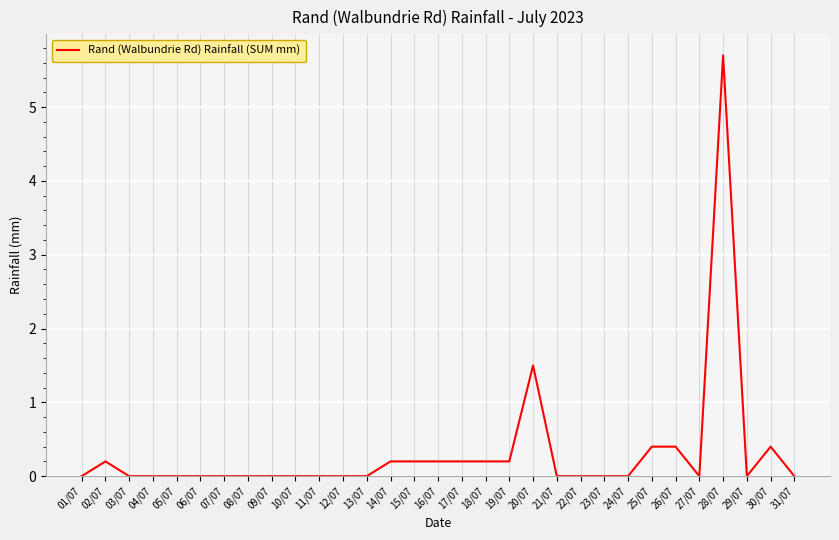

Does the chart have visible grid lines?

Yes